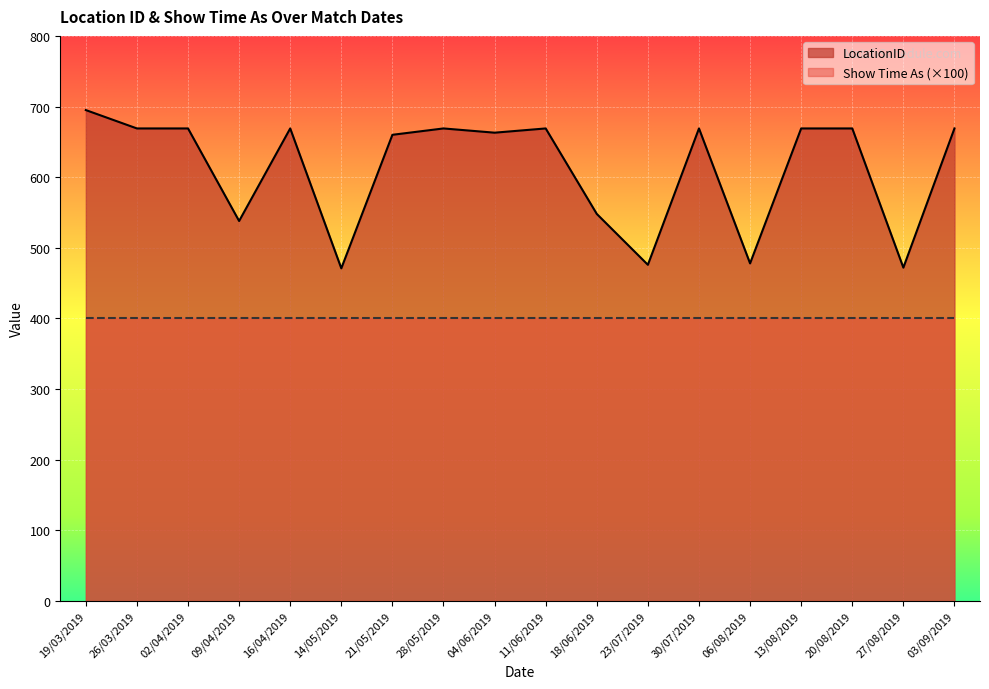

What position from the left is 21/05/2019?

7